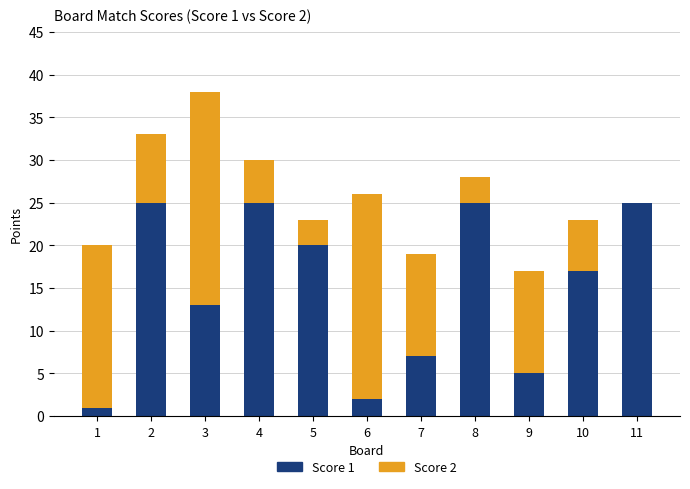

At which category is the sum across all series the highest?

3